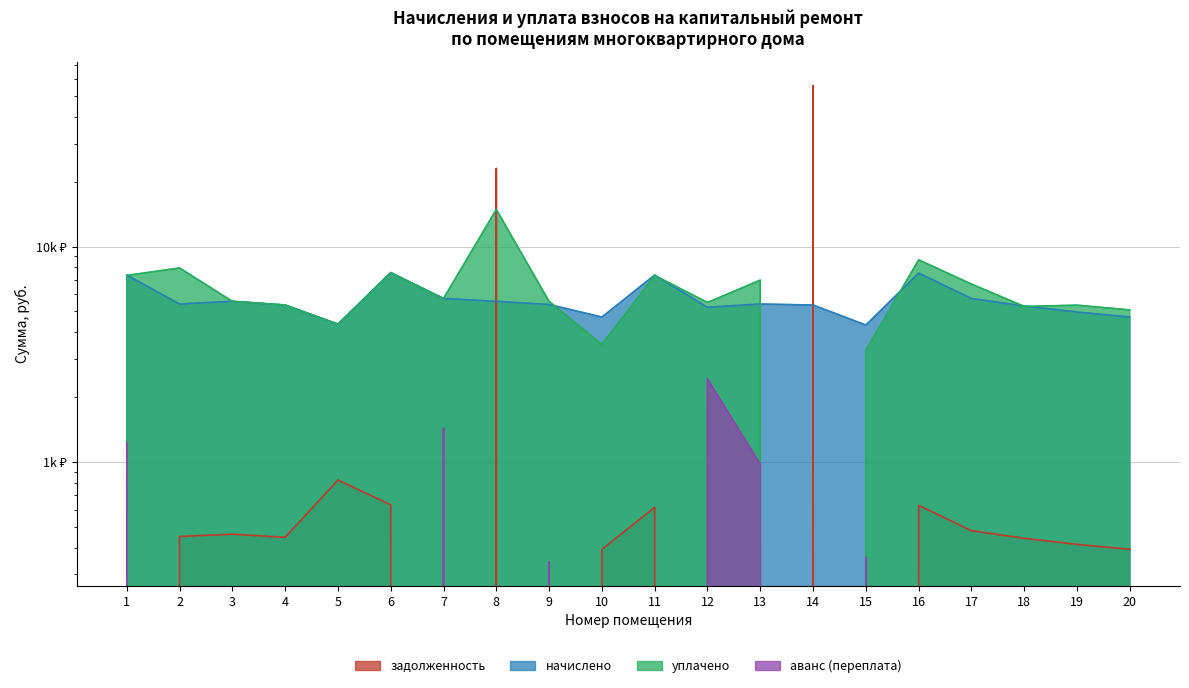

True or false: аванс (переплата) and уплачено intersect in this chart.

False